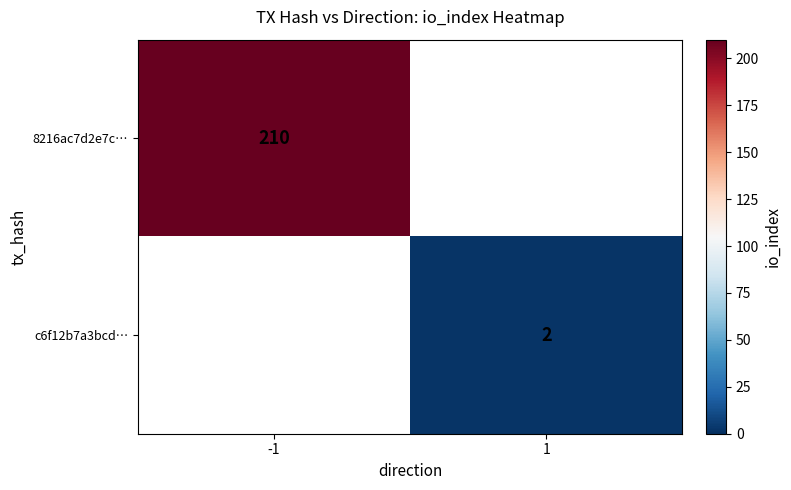

Is it true that c6f12b7a3bcd… equals 3 at 1?

False